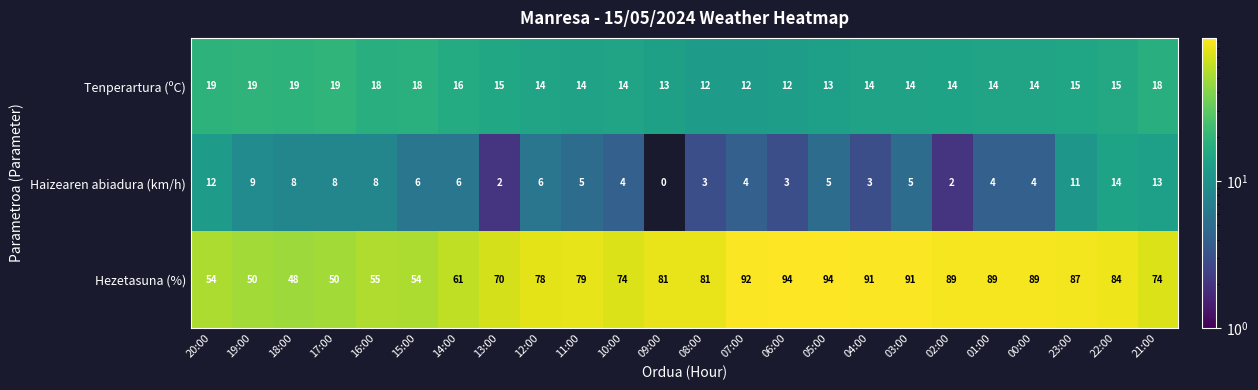

What is the total value across all series at 11:00?

98